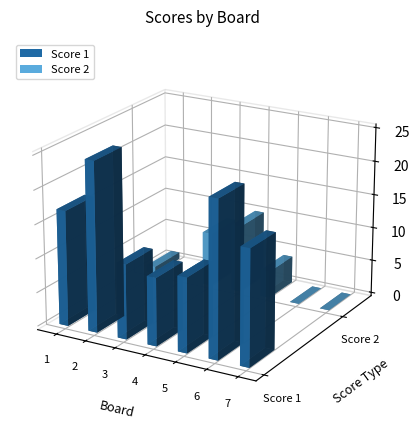

How many bars are there in total?

14